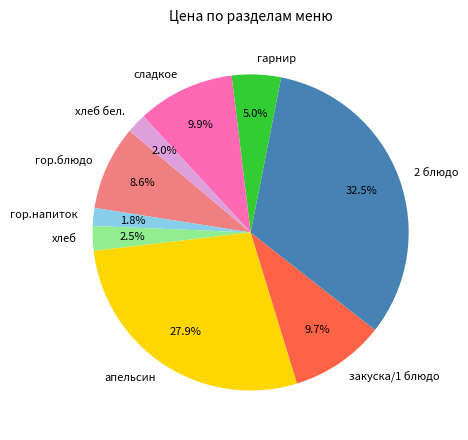

Is there a majority slice in this chart?

No